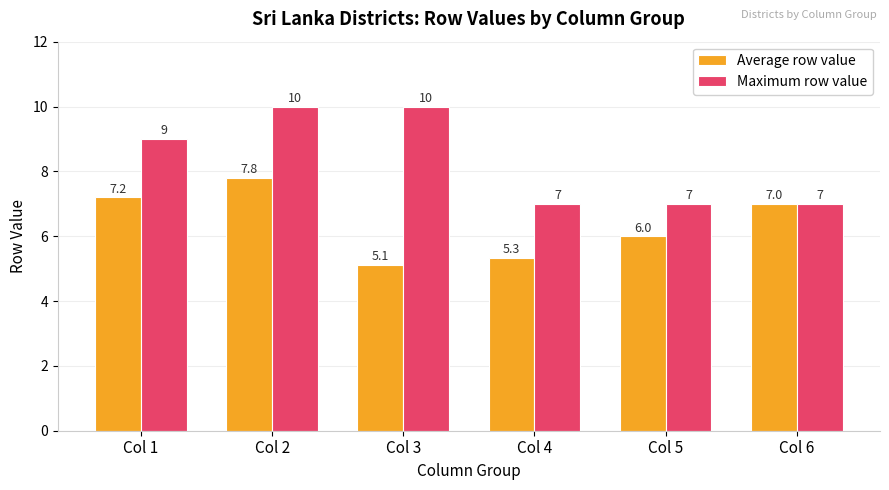

Which series changed the most between Col 1 and Col 6?

Maximum row value